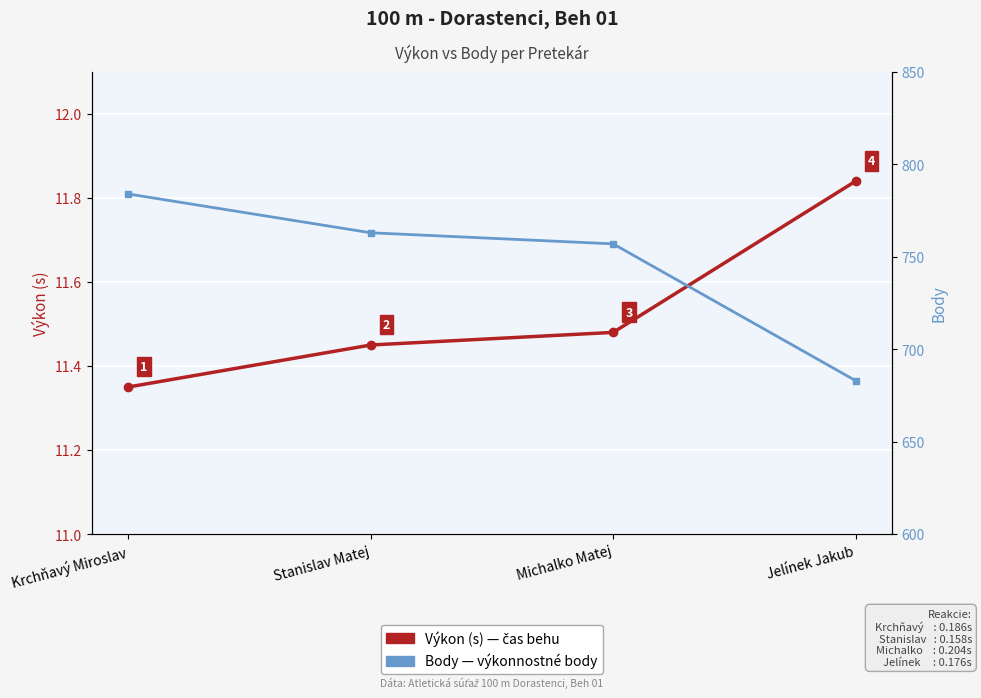

Does the chart display data point markers on the line(s)?

Yes